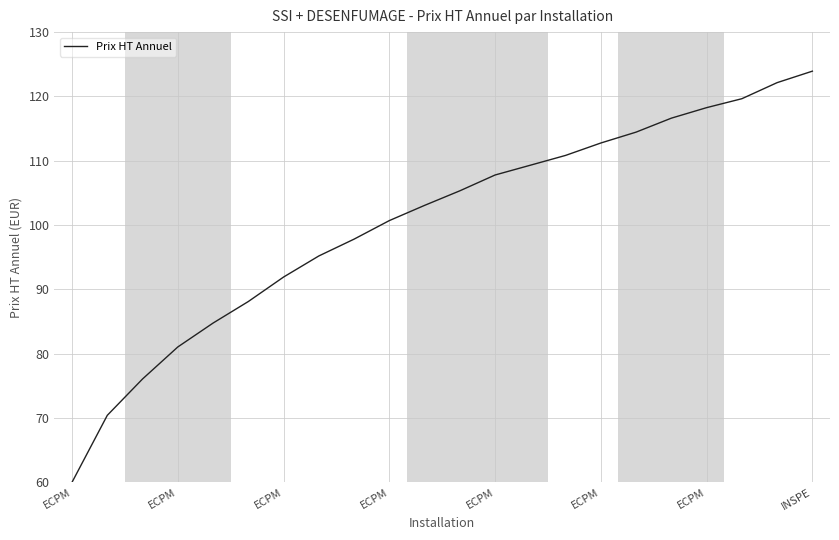

What is the minimum value shown in the chart?

60.0